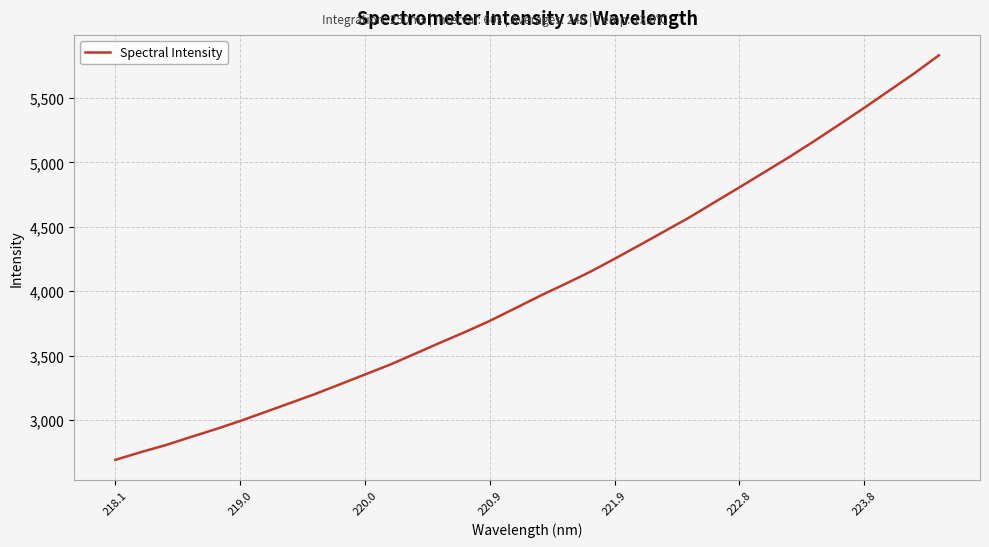

What is the smallest value displayed?

2691.7